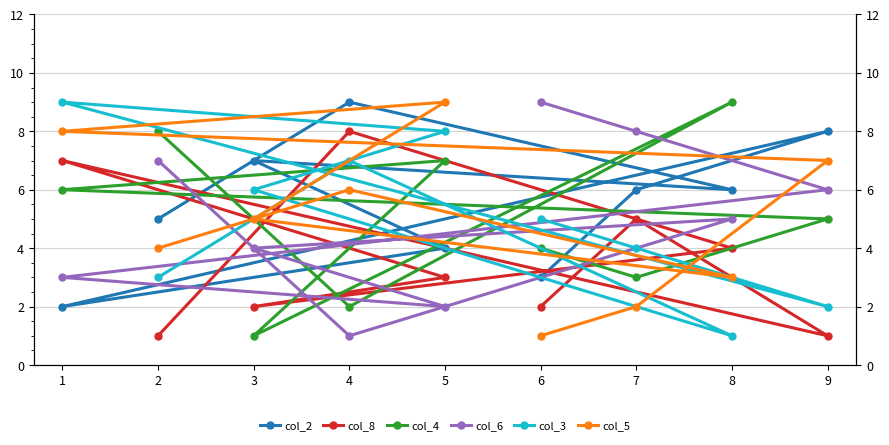

What is the difference between the second highest and second lowest values in the col_3 series?

6